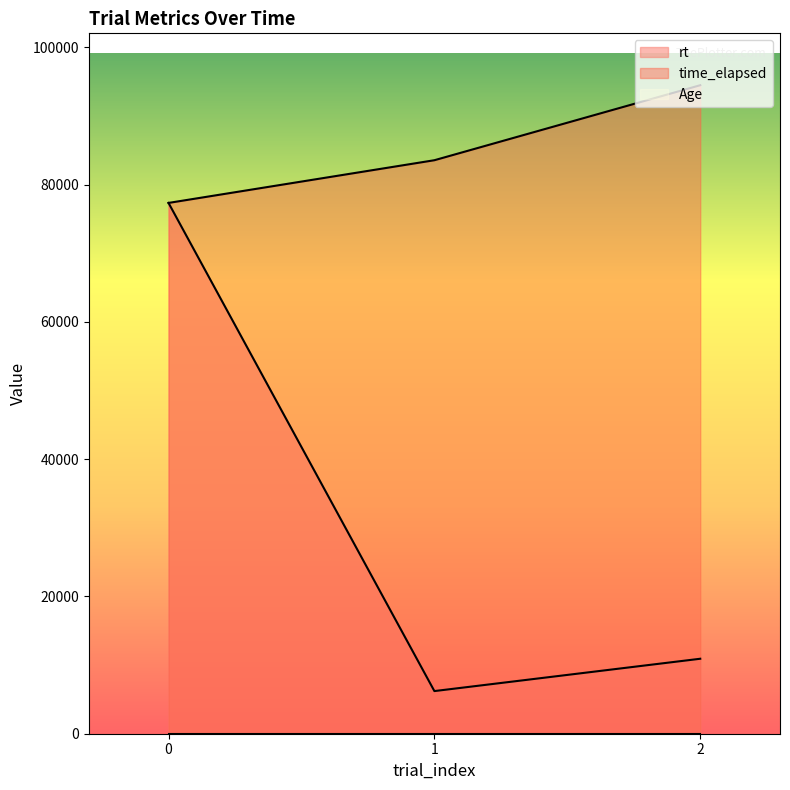

Does the chart display data point markers on the line(s)?

No